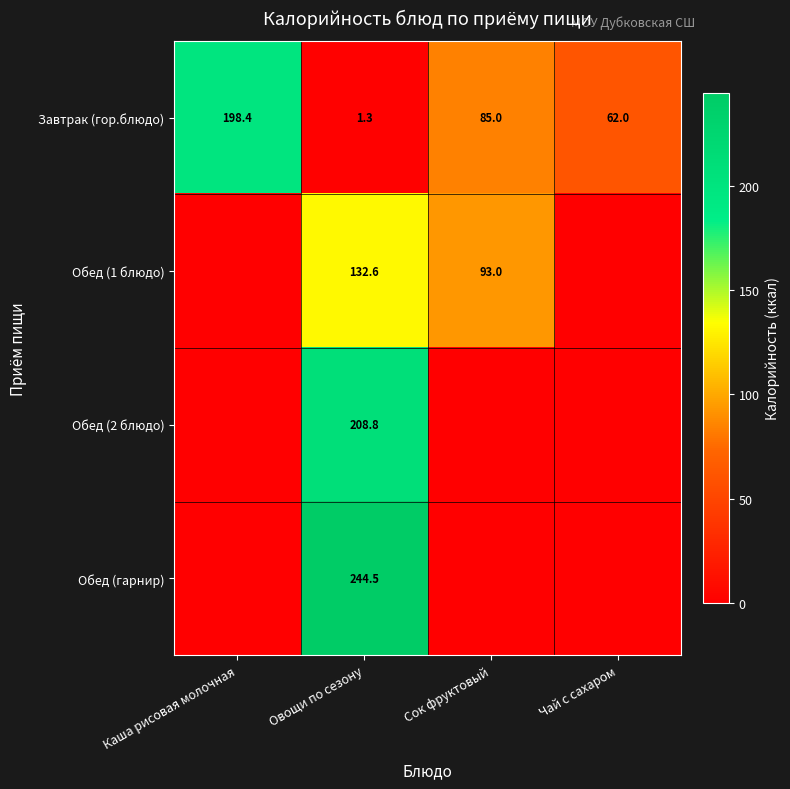

Which category has the highest value in the Завтрак (гор.блюдо) series?

Каша рисовая молочная